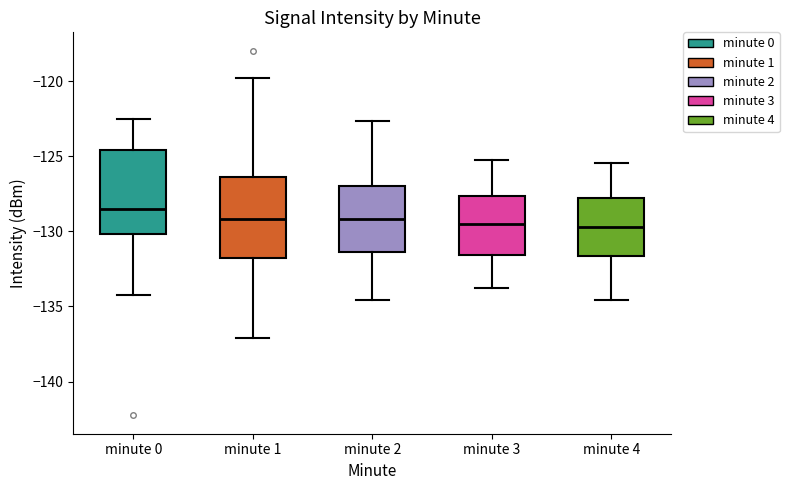

Which box's median line is the highest?

minute 0